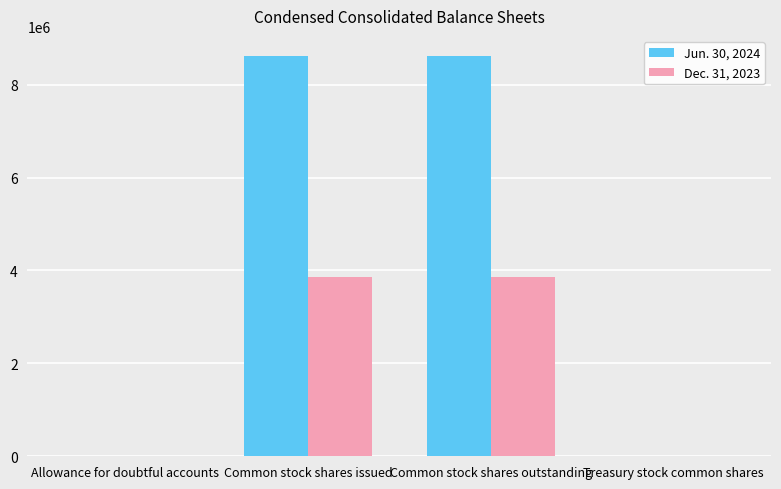

Where does the Jun. 30, 2024 series first go above 8610250?

Common stock shares issued